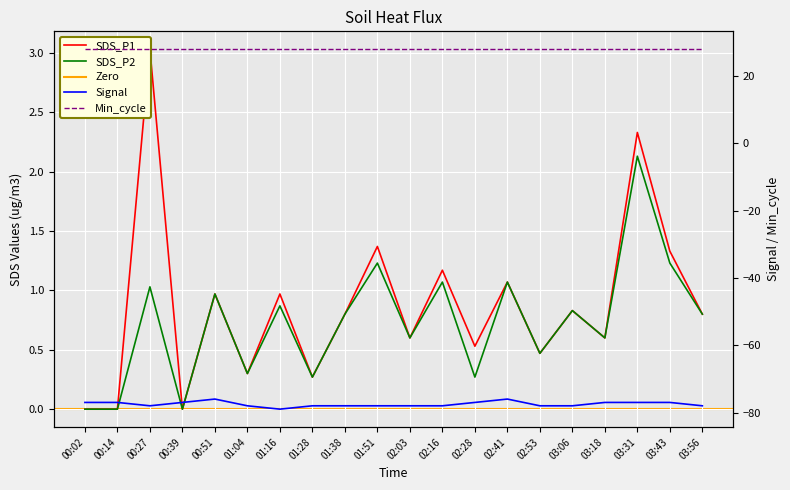

What is the difference between the SDS_P1 values at 01:51 and 00:39?

1.4